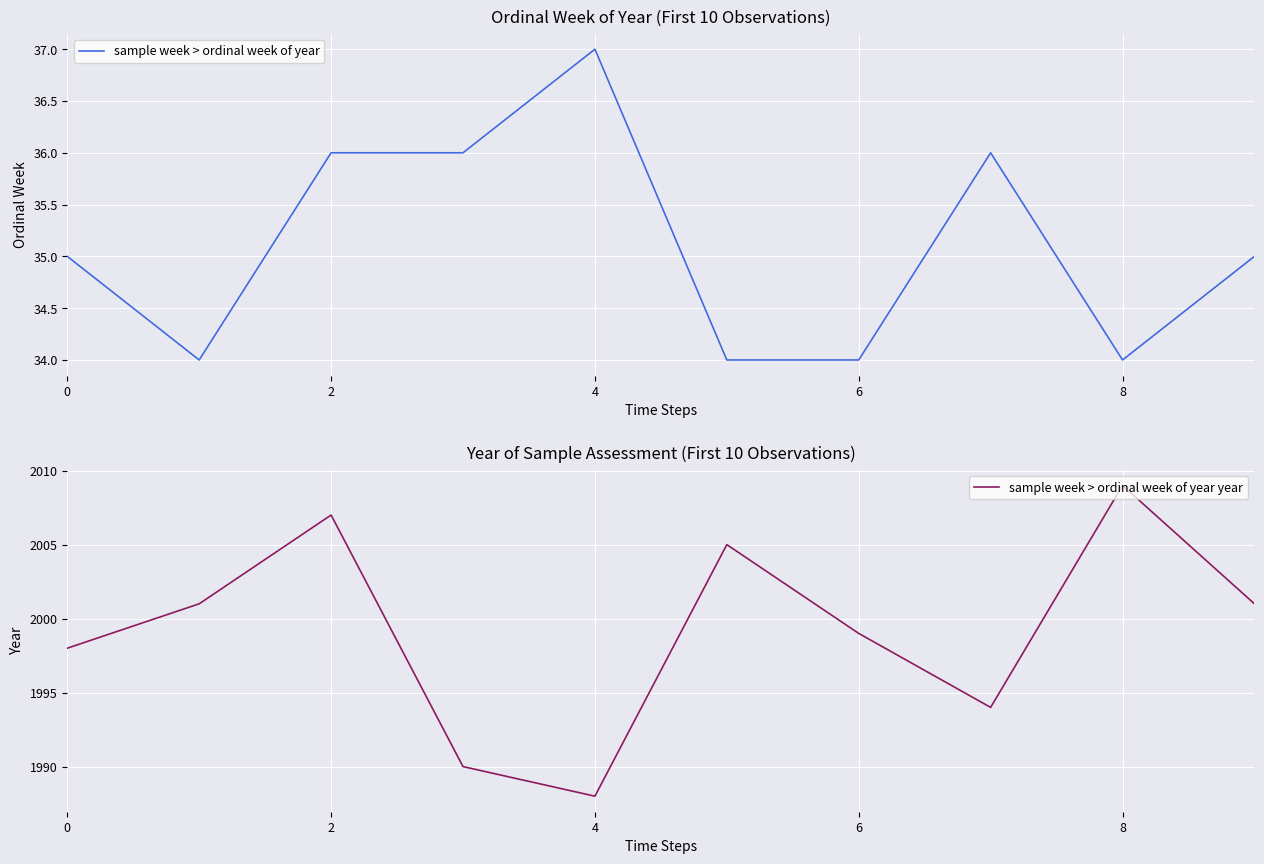

What are all the series names shown in the legend?

sample week > ordinal week of year, sample week > ordinal week of year year